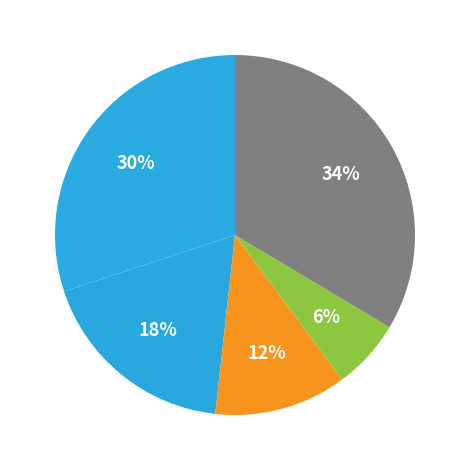

Rank the categories by value from lowest to highest.

Ernesto Rivera, Enzo Vidmontiene, Anthony Martella, Diego Guiot, Jackson Wolny